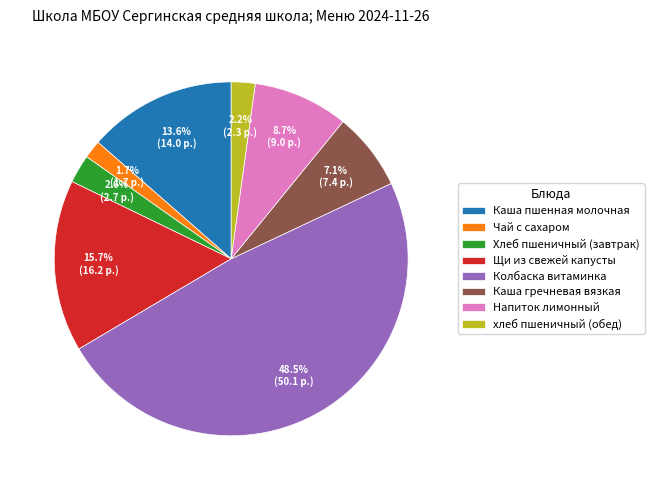

The Колбаска витаминка slice represents 40% of the pie. True or false?

False